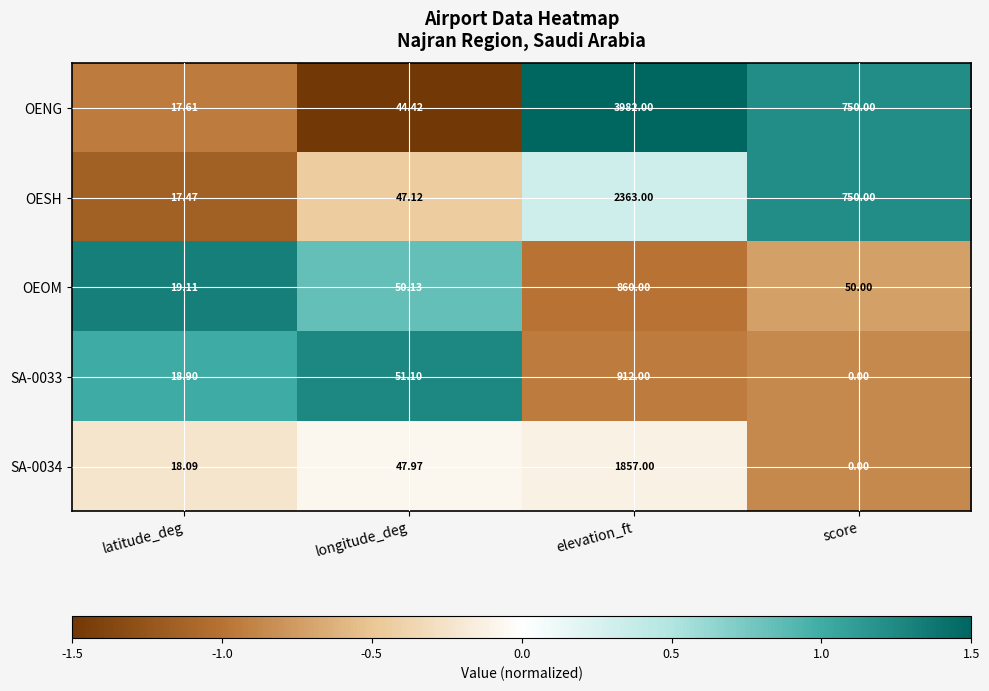

At how many categories does at least one series exceed 0?

4